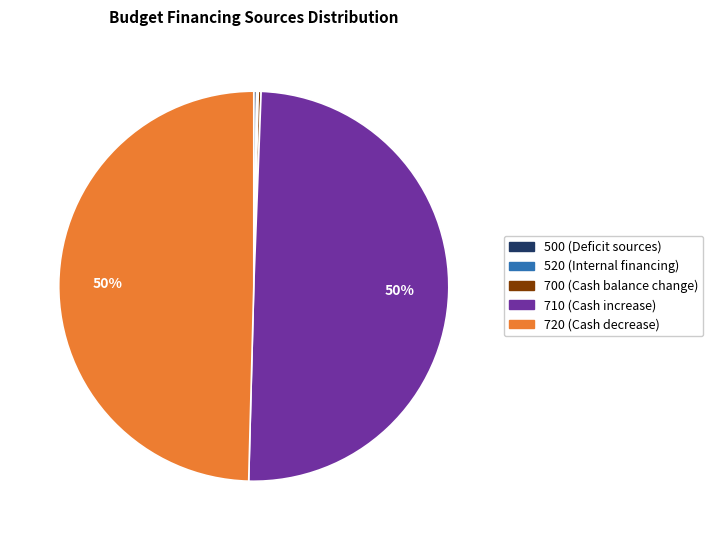

To the nearest percent, what is the difference between the largest and smallest slice percentages?

50%